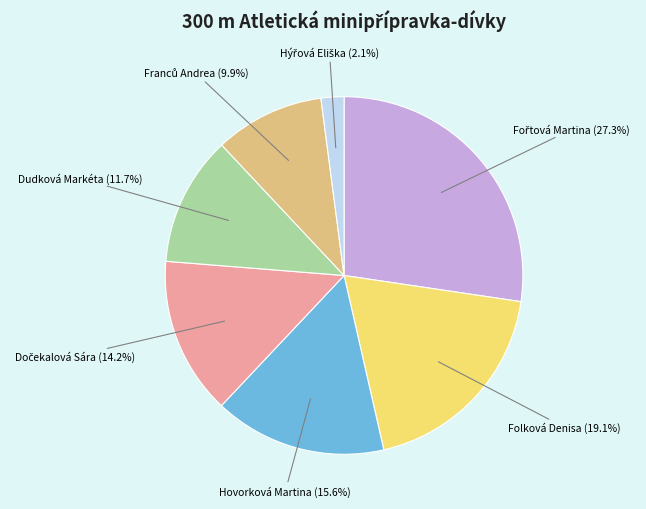

Combined, do Dudková Markéta and Folková Denisa account for over 50%?

No